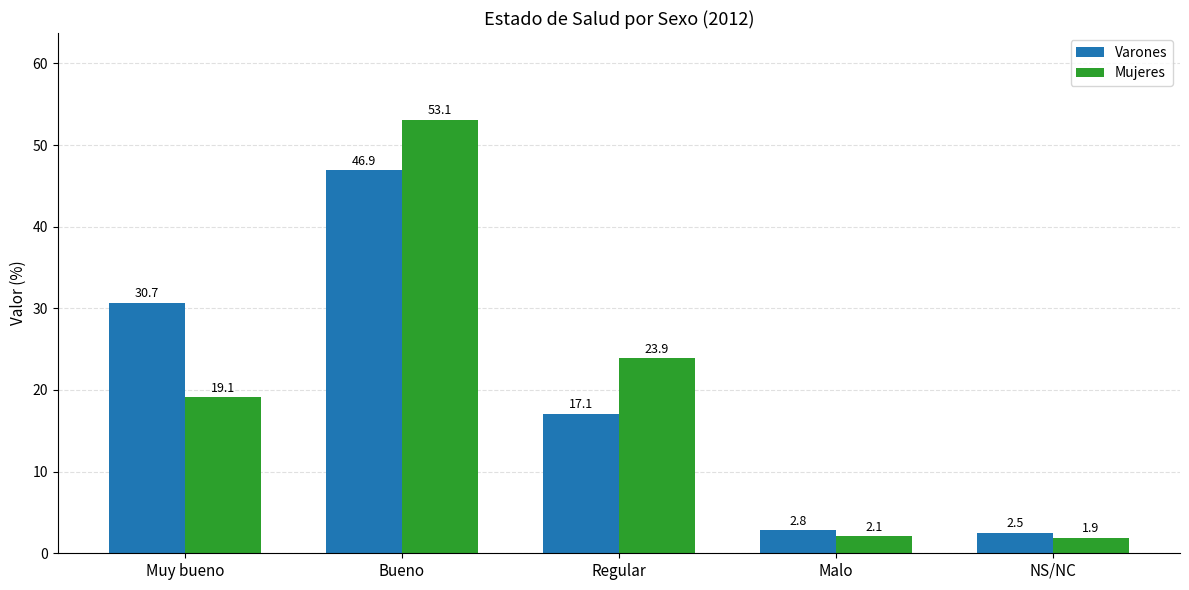

Rank the series by their average value, from lowest to highest.

Varones, Mujeres